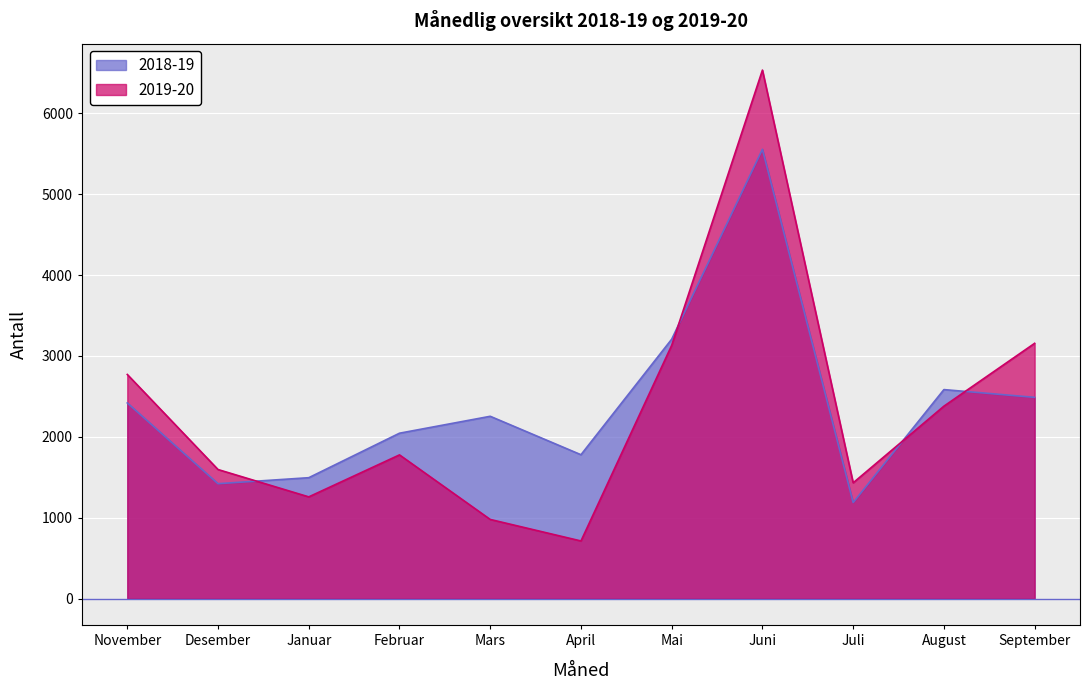

What is the total value across all series at Mai?

6338